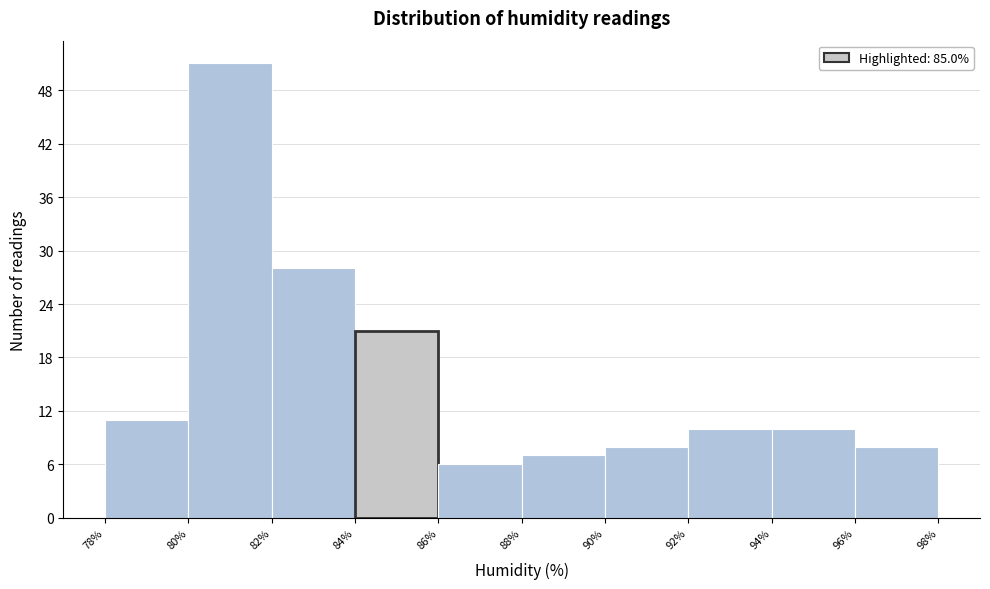

How tall is the bar that spans 78% to 80% on the x-axis? The values are not printed on the chart, so give them approximately, as read against the axis.

11